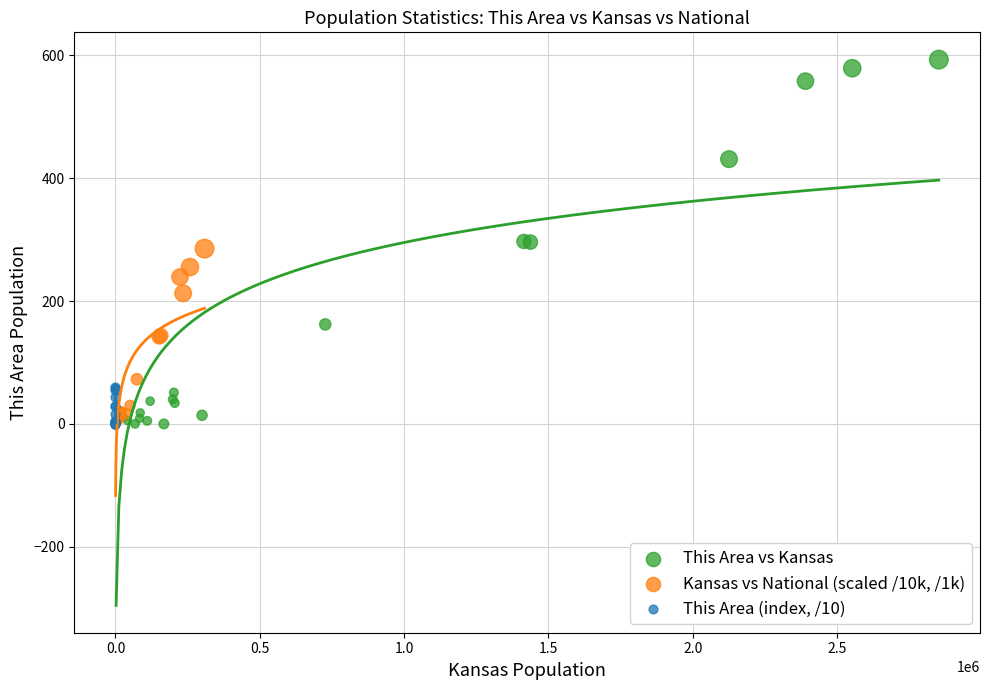

Which series has the largest Y range (max minus min)?

This Area vs Kansas